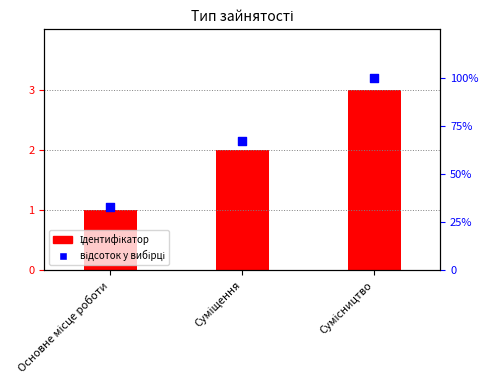

Which series has the largest total across all categories?

відсоток у вибірці